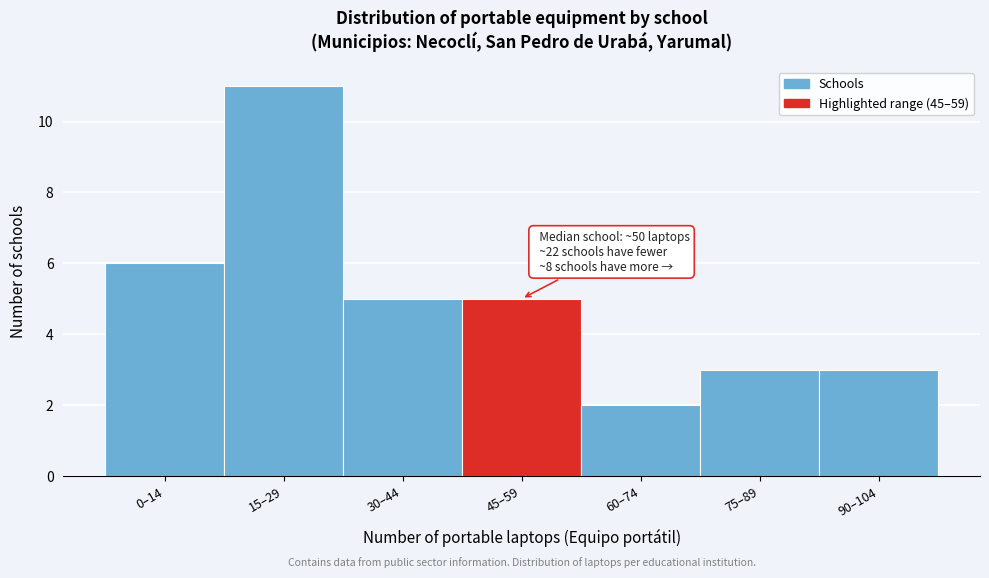

Reading left to right, extract all data points from this chart.

6	11	5	5	2	3	3